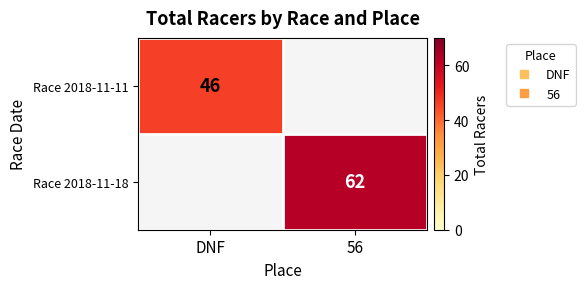

Where is Race 2018-11-11 nearest to the value 46?

DNF